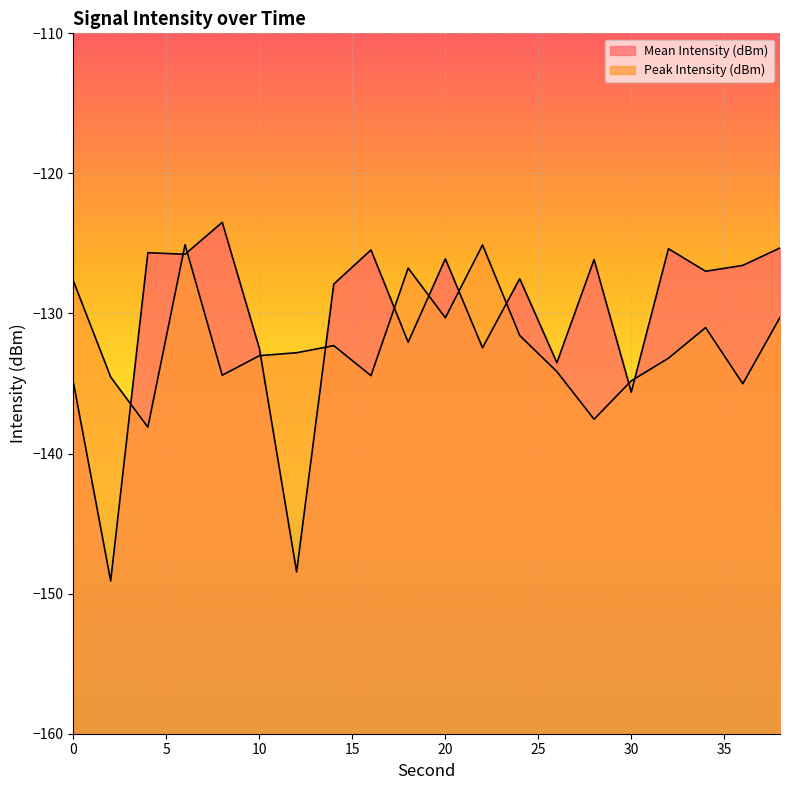

What are all the series names shown in the legend?

Mean Intensity (dBm), Peak Intensity (dBm)